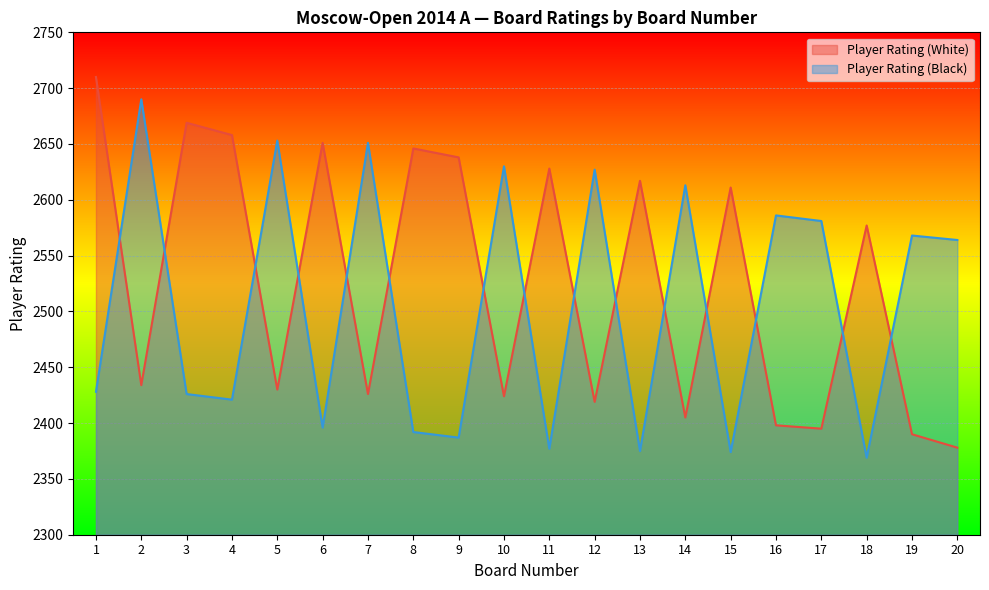

What is the difference between the highest and lowest values at 1?

282